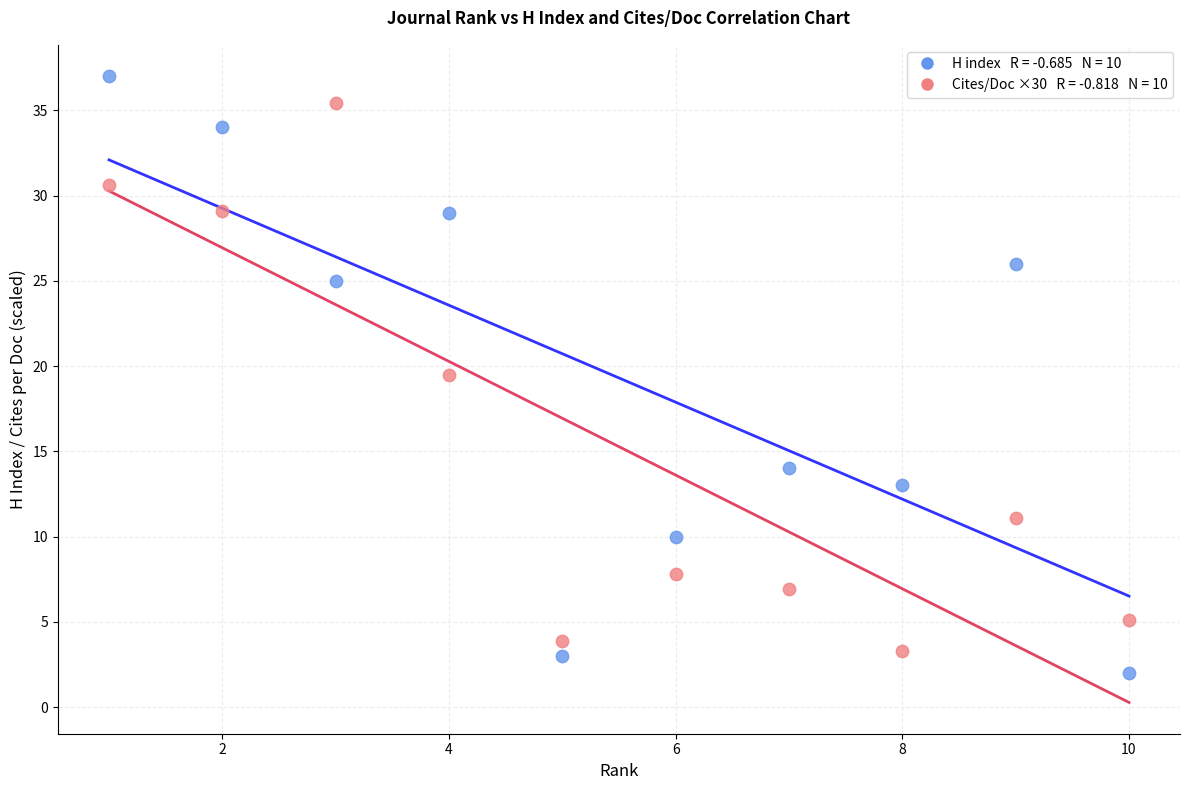

Across all data points, what is the range of Y values (max minus min)?

35.0